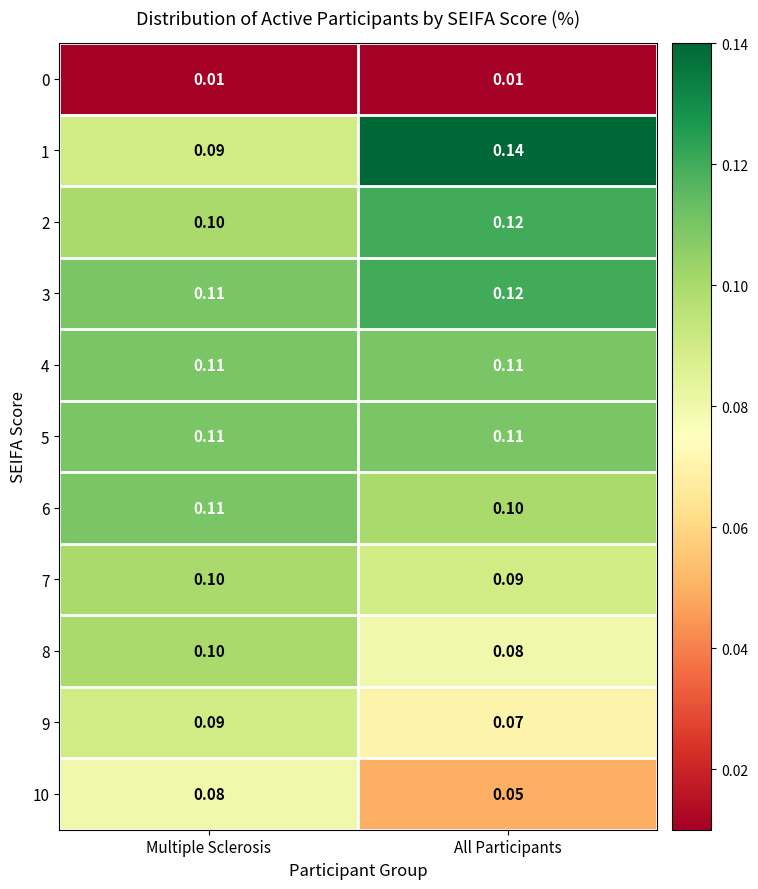

Rank the categories by 1 value from highest to lowest.

All Participants, Multiple Sclerosis